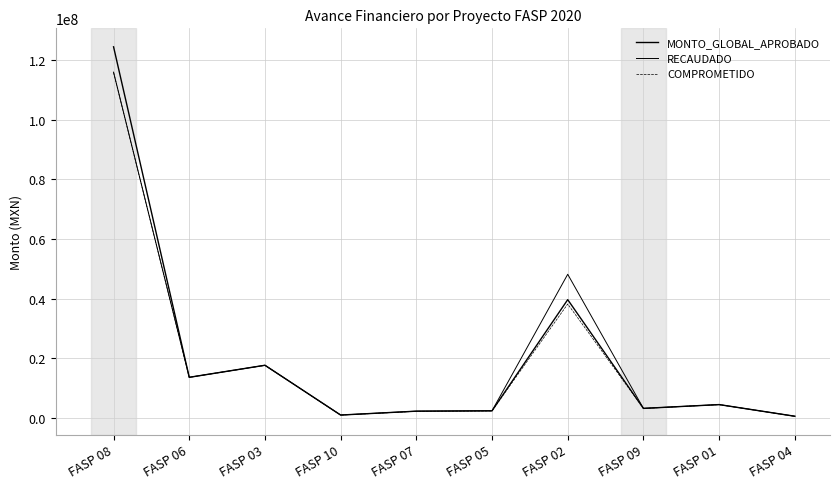

At which label does MONTO_GLOBAL_APROBADO first exceed 4504129?

FASP 08